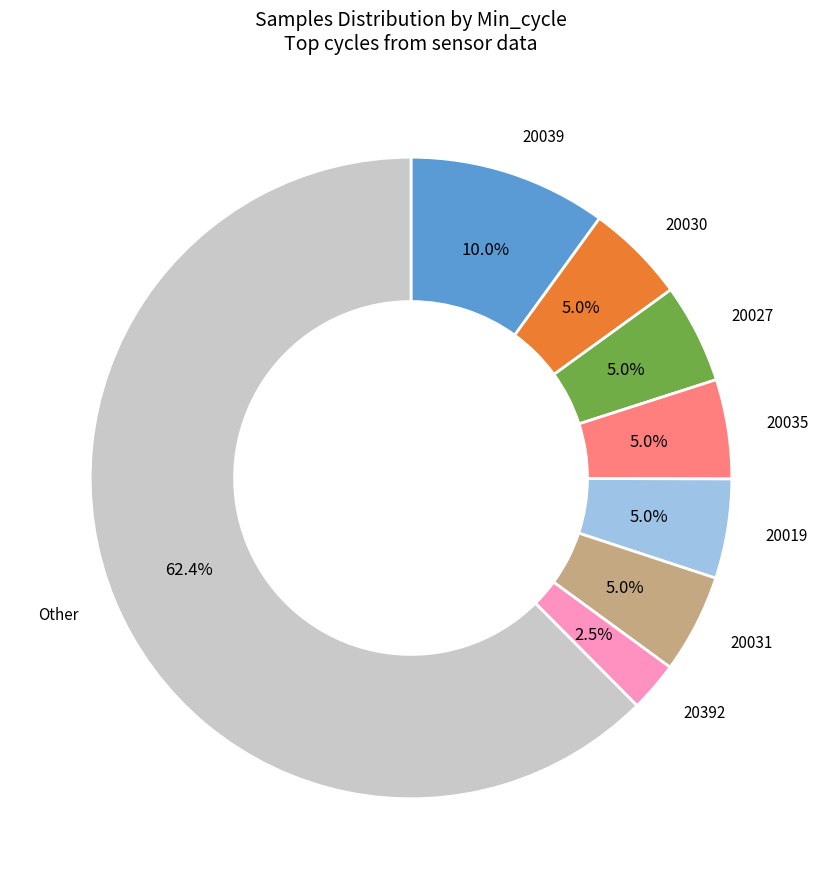

Is there a majority slice in this chart?

Yes